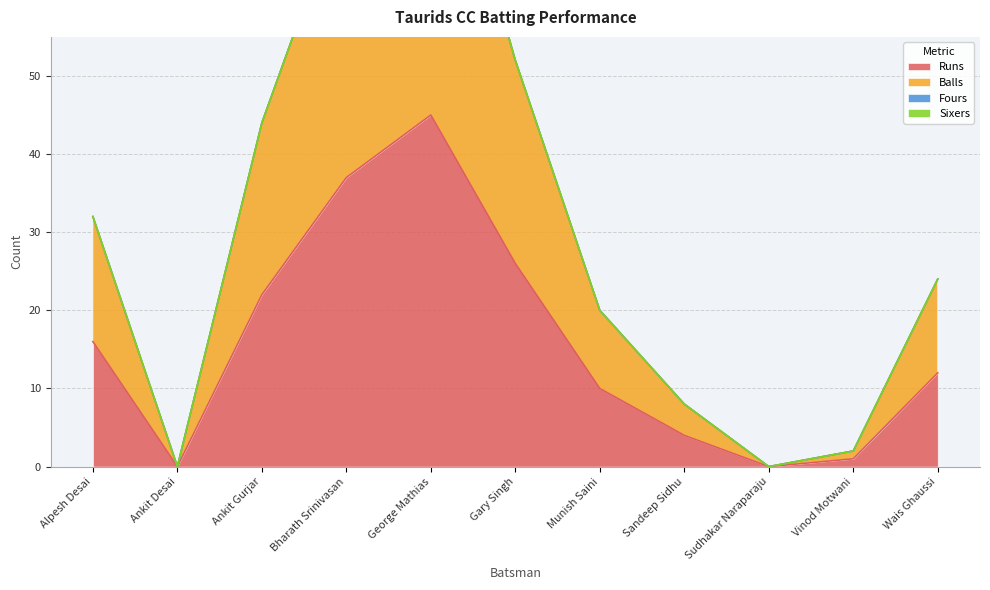

At which category does Balls reach its first local peak?

George Mathias